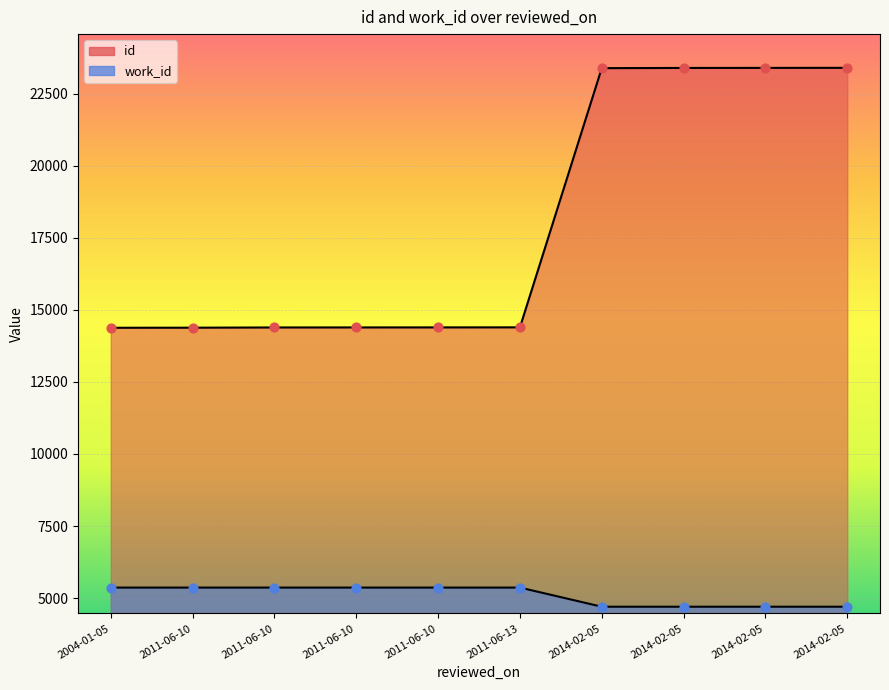

Which series has the largest total across all categories?

id